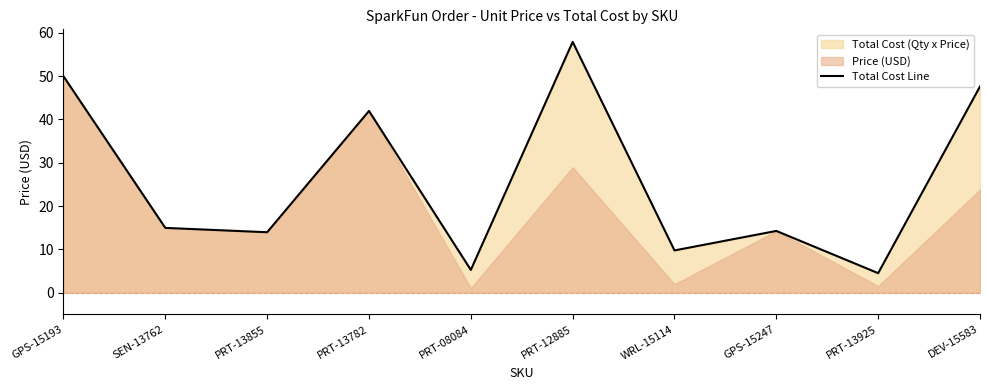

At which category does the data reach its first local peak?

PRT-13782